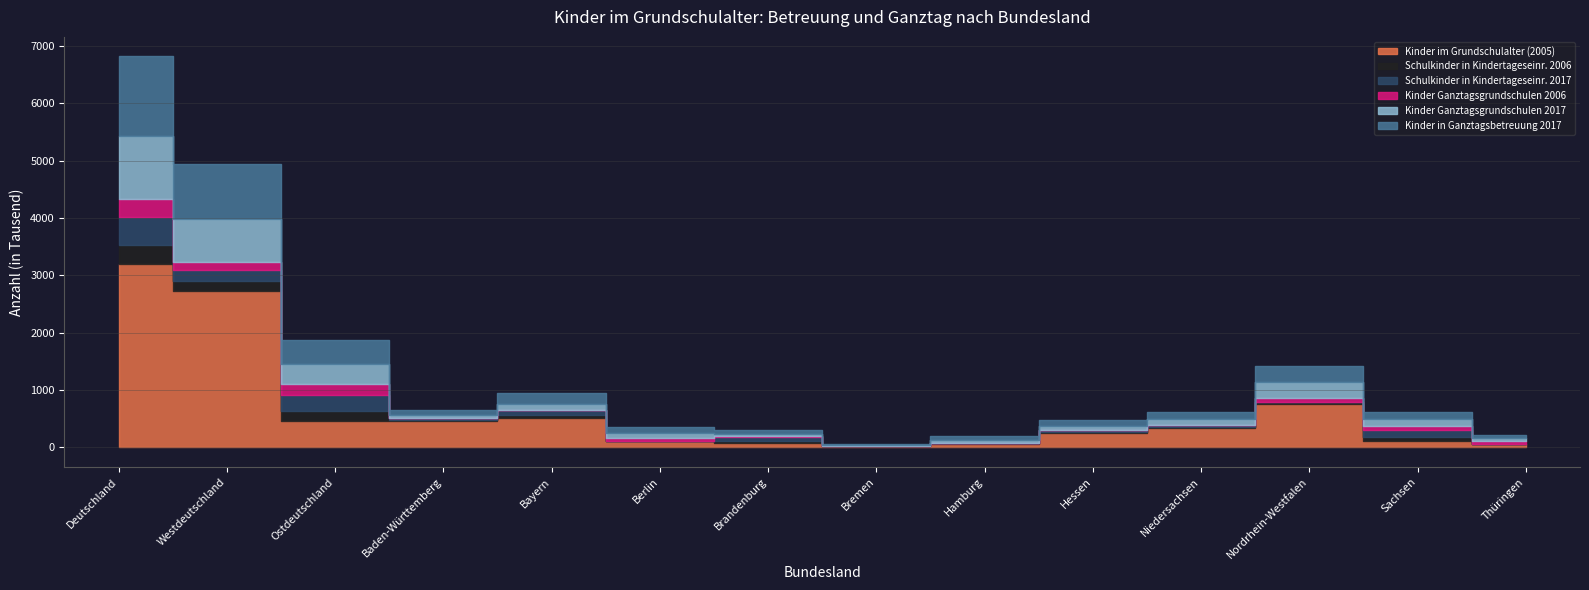

At which label does Schulkinder in Kindertageseinr. 2006 reach its minimum?

Berlin